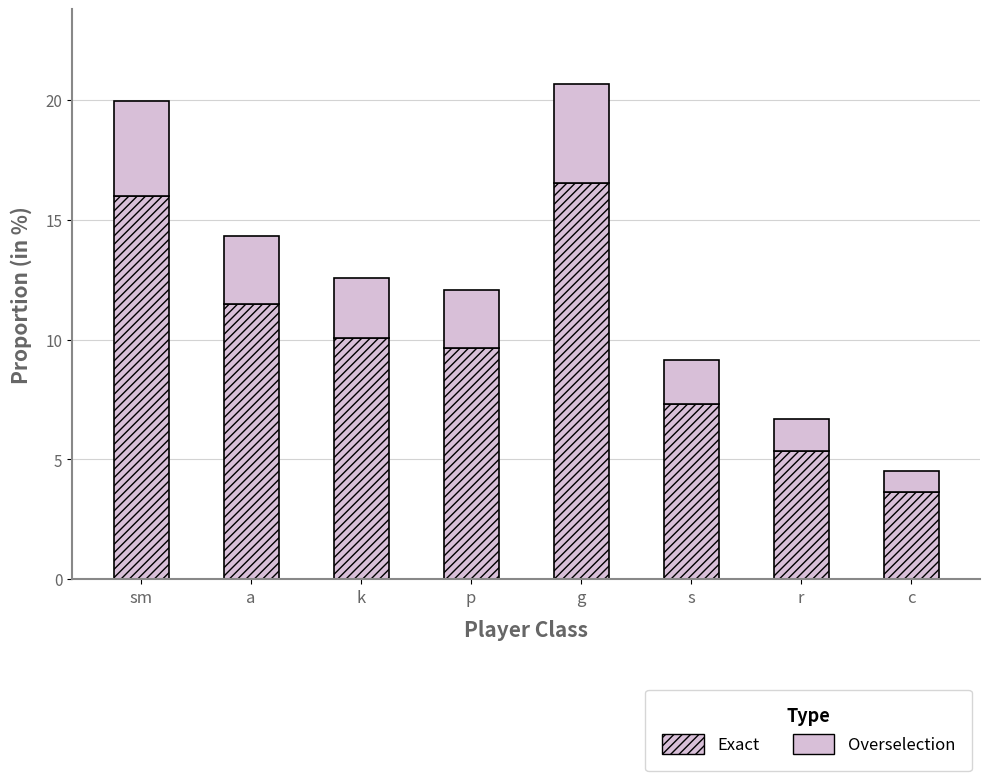

What position from the right is p?

5